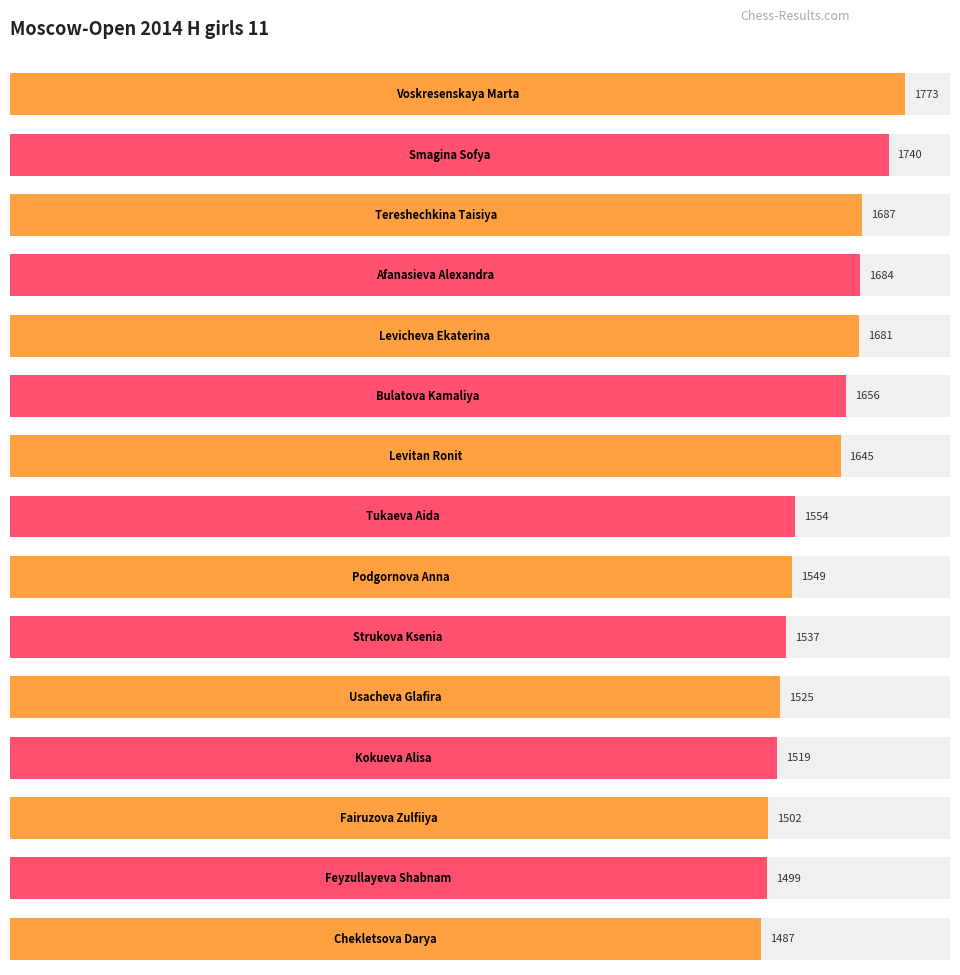

What is the difference between the values at Kokueva Alisa and Chekletsova Darya?

32